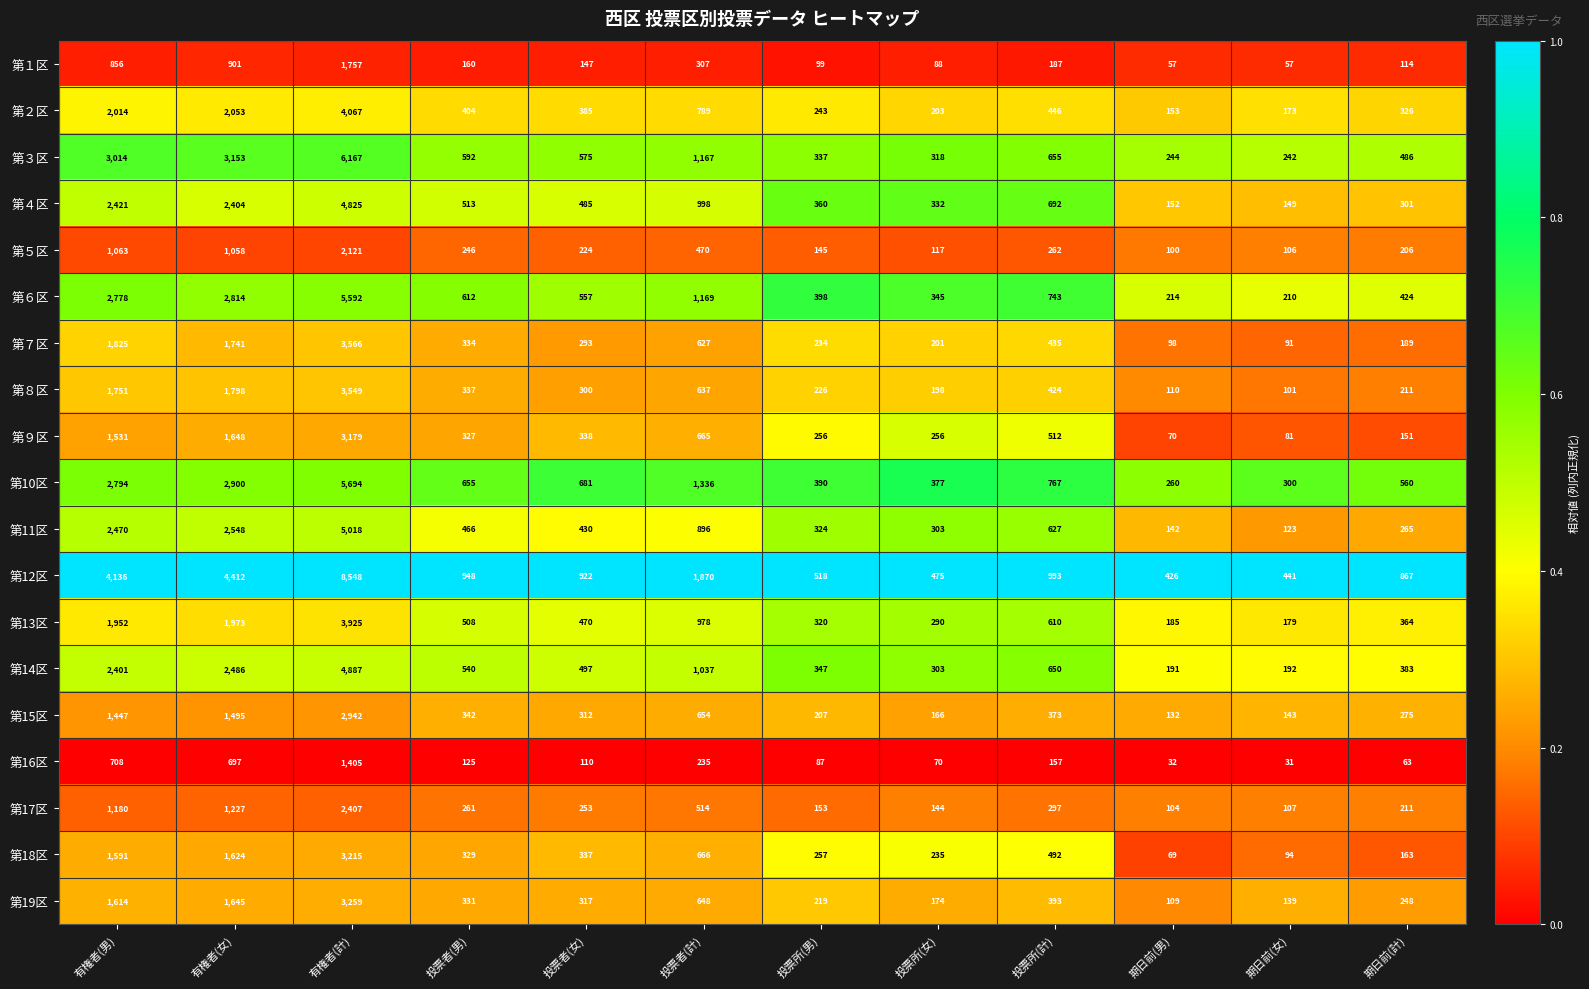

At which label does 第18区 first exceed 337?

有権者(男)